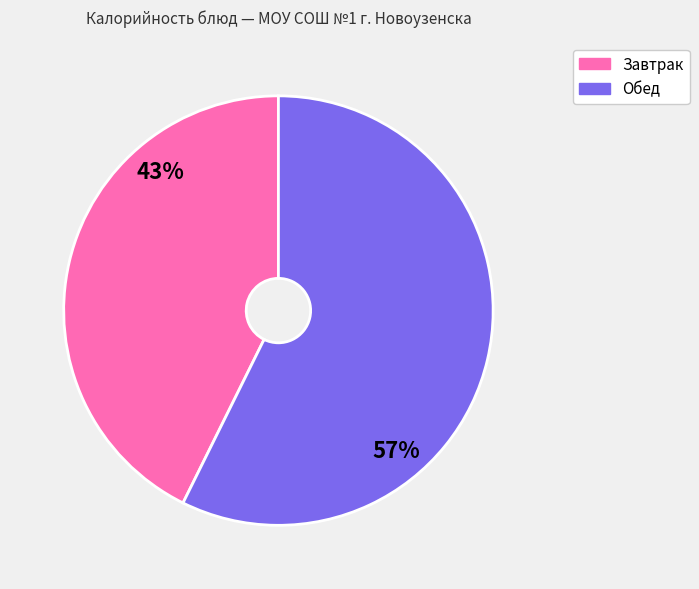

To the nearest percent, what is the average slice percentage?

50%